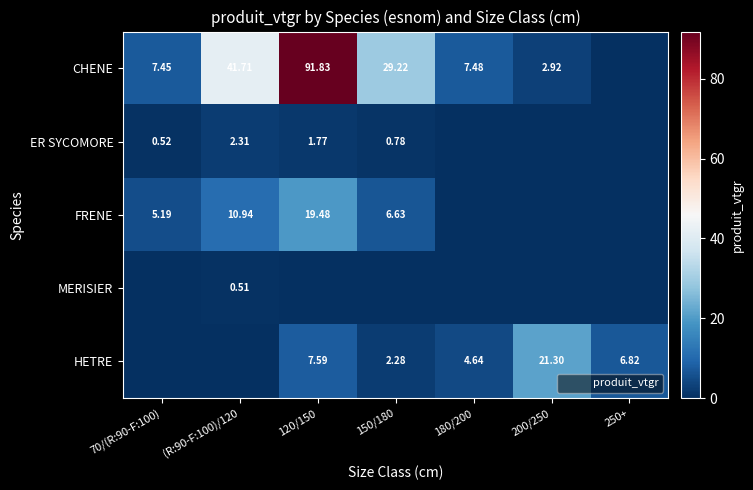

What is the sum of the FRENE values at 120/150 and 180/200?

19.5